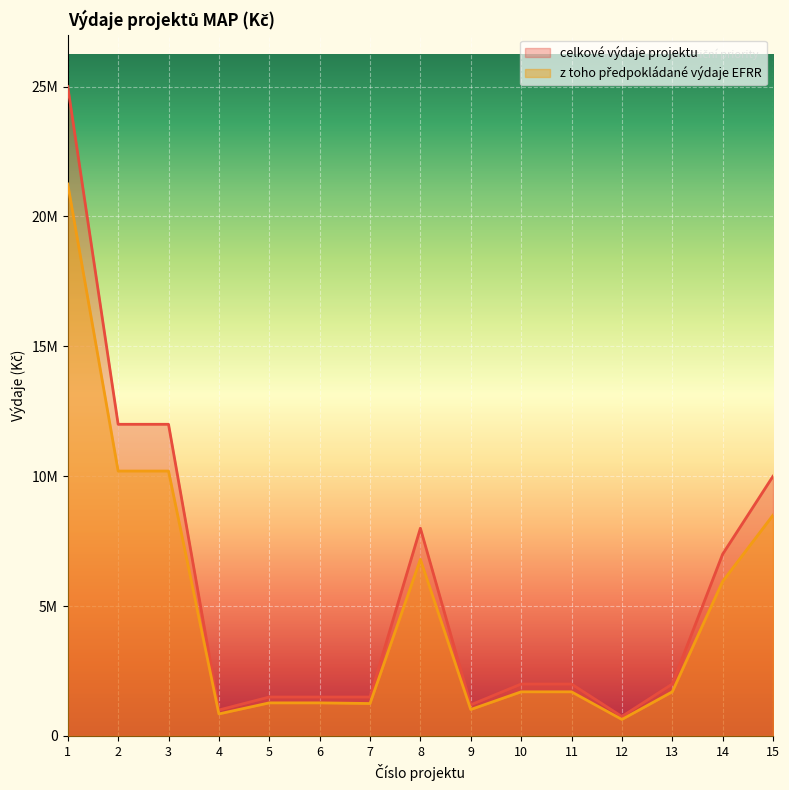

True or false: celkove_vydaje and efrr_vydaje intersect in this chart.

False